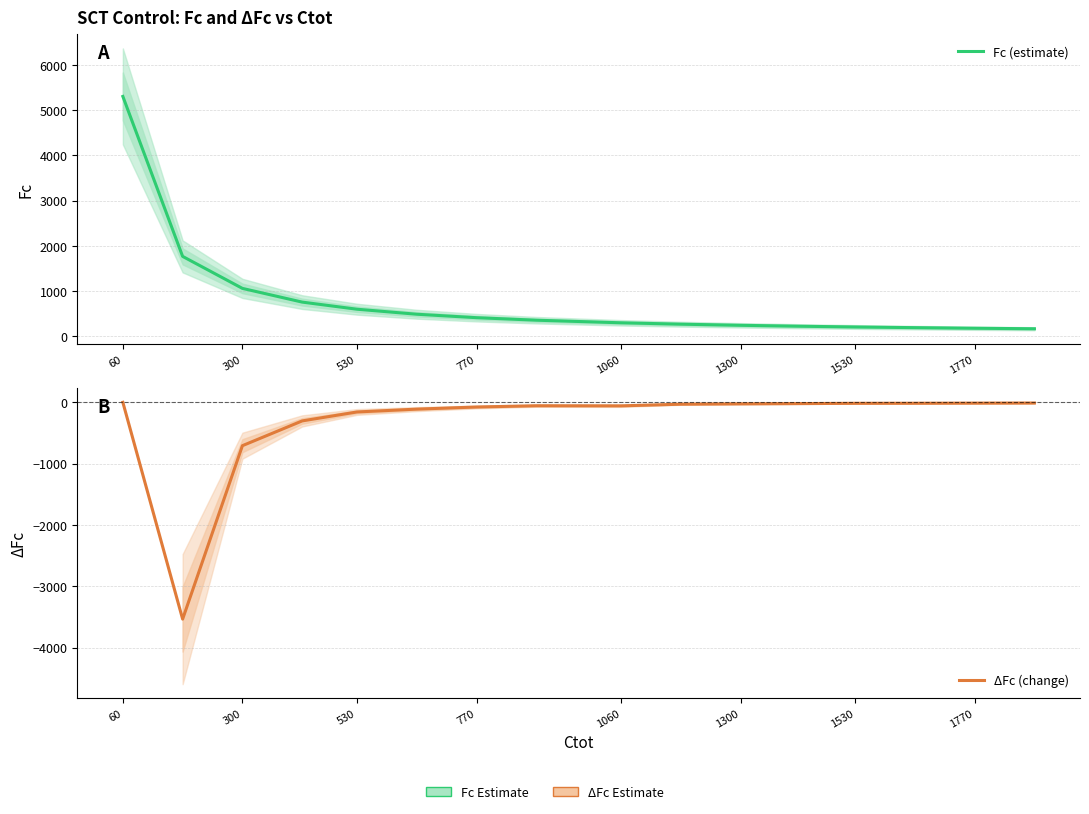

Which category has the highest value in the ΔFc (change) series?

60